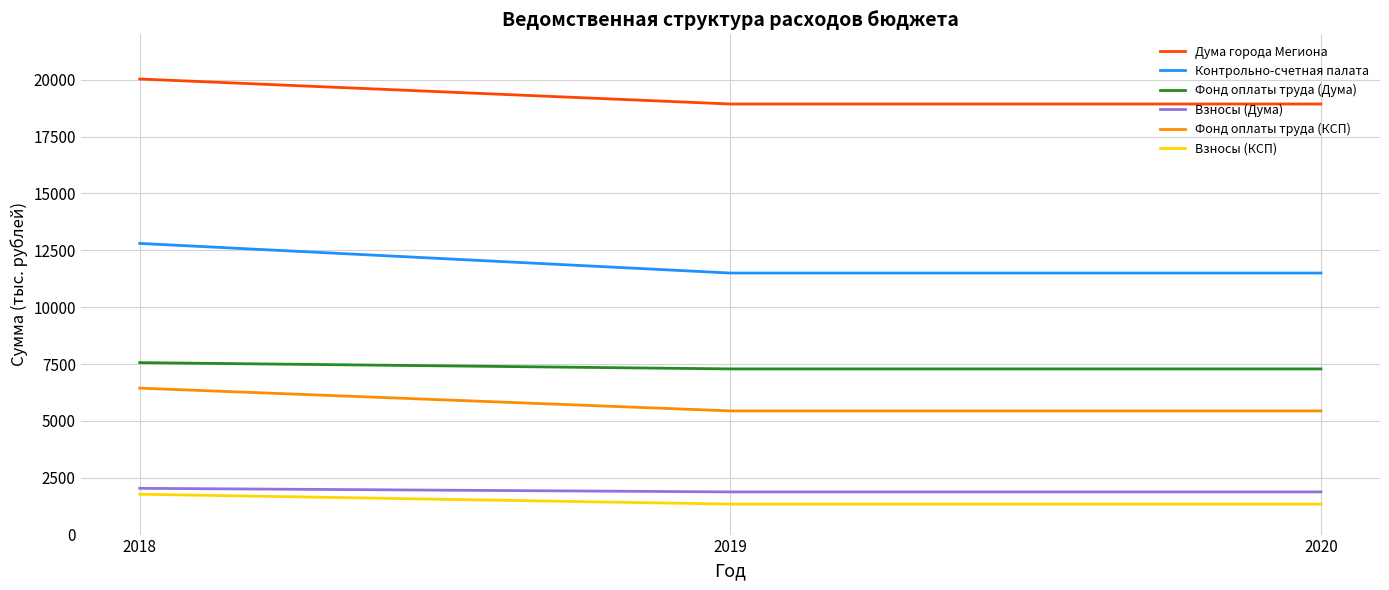

What is the average value of the Дума города Мегиона series?

19301.1